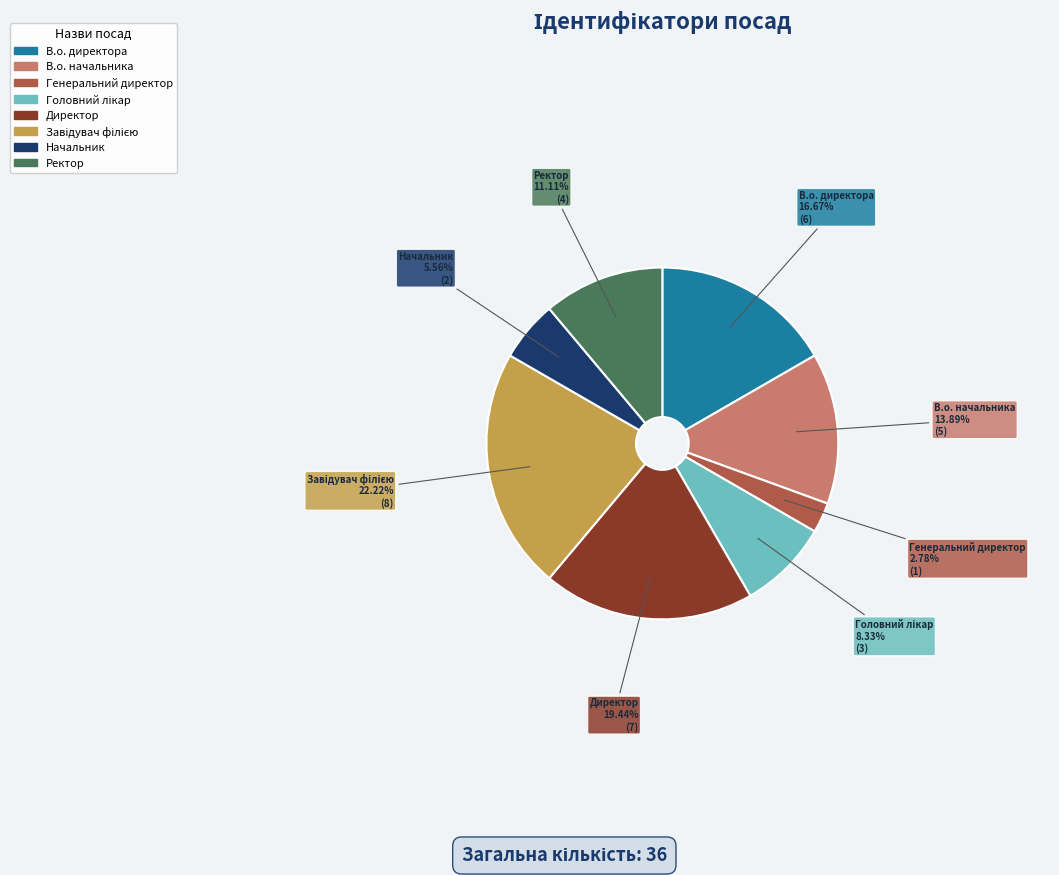

Combined, do Генеральний директор and Ректор account for over 50%?

No